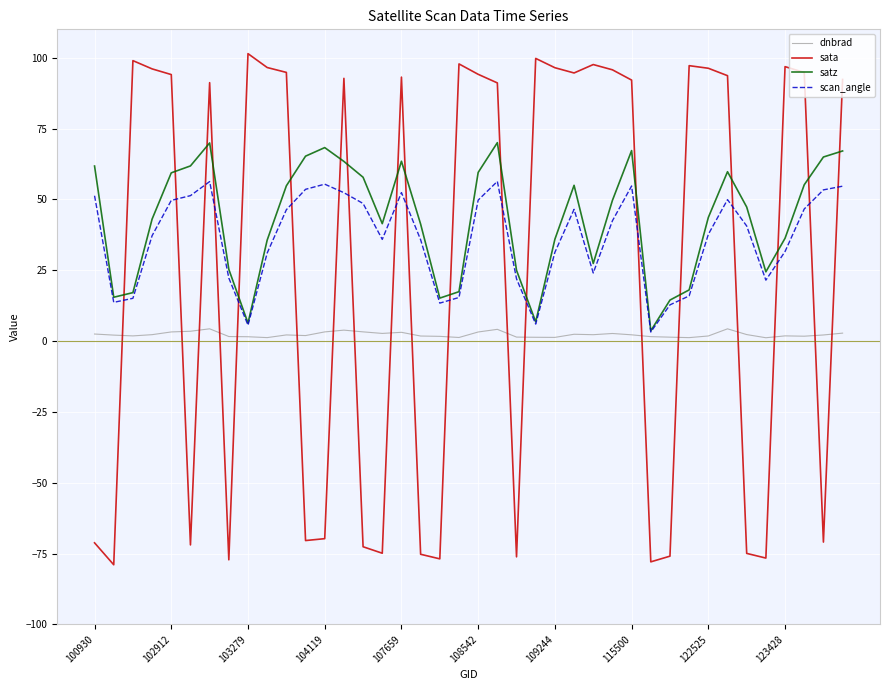

What is the maximum value shown in the chart?

101.4